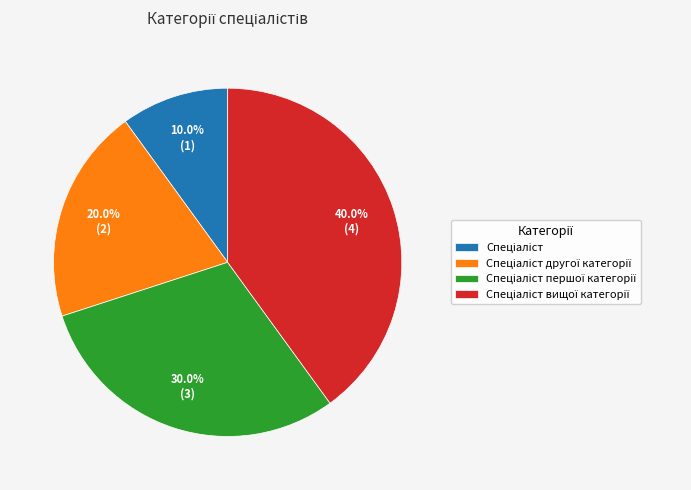

Does any single category account for the majority?

No